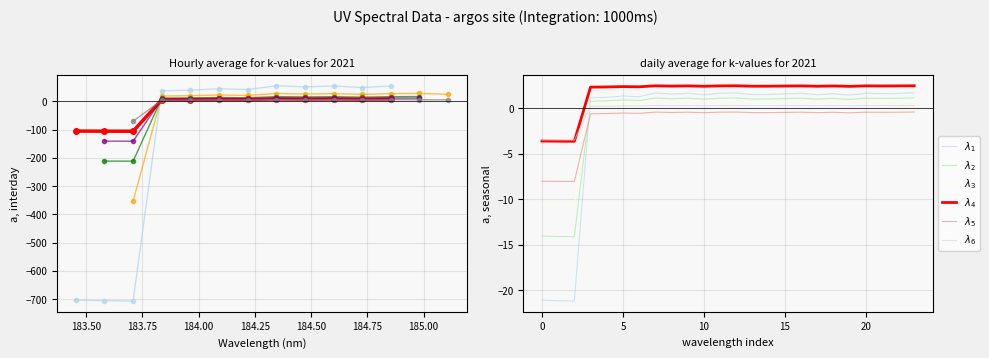

Is this an area chart (filled region under the line)?

No